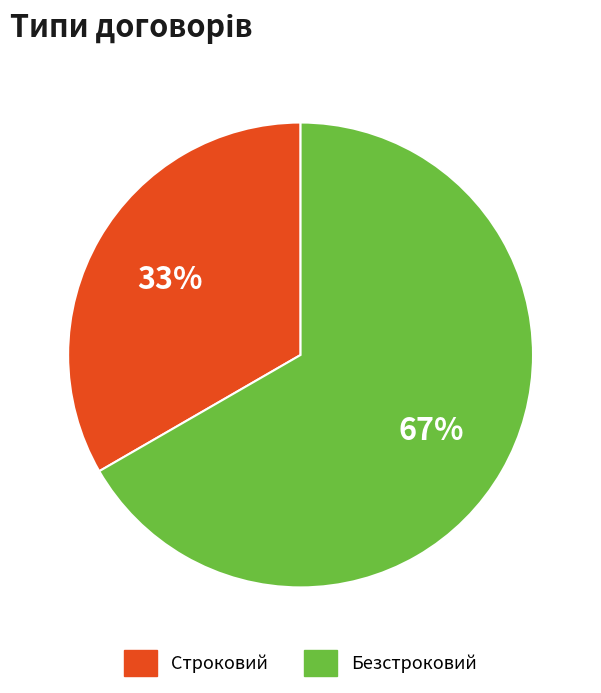

Rank the categories by value from lowest to highest.

Строковий, Безстроковий